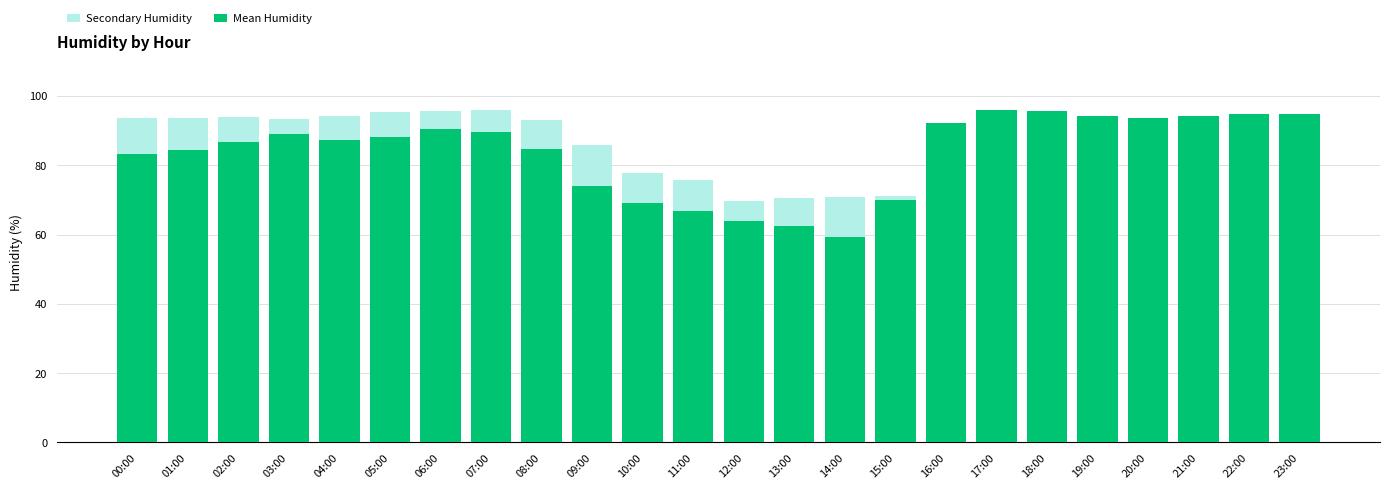

The Secondary Humidity series shows 70.5 at 13:00. True or false?

True